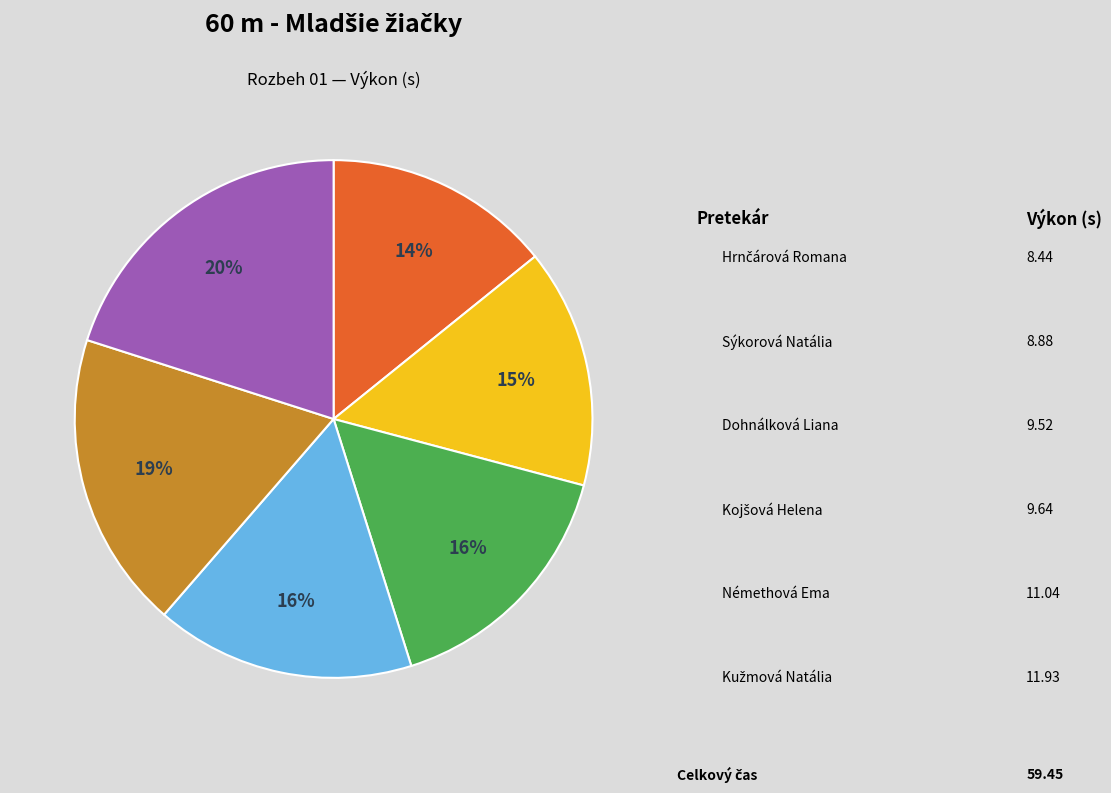

How many segments does this pie chart have?

6